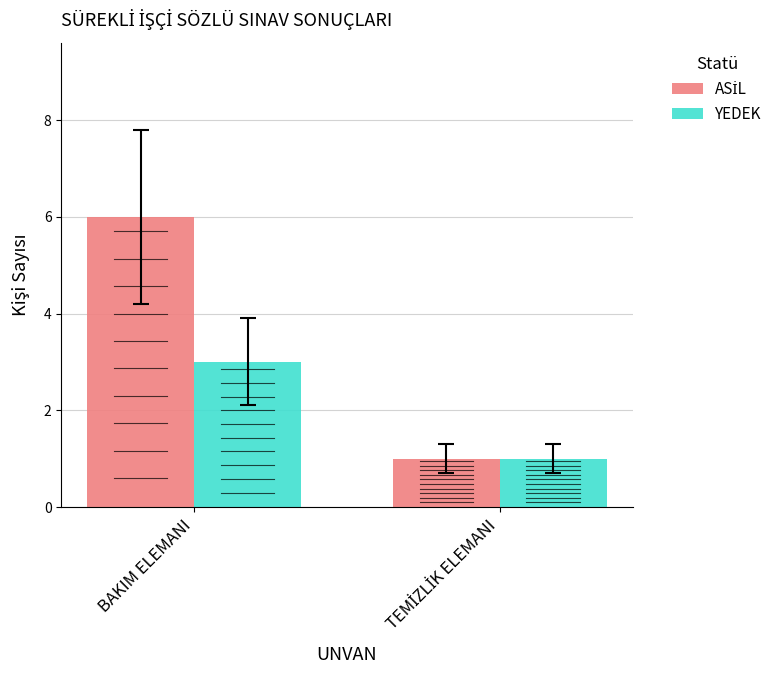

Which has a higher value, TEMİZLİK ELEMANI or BAKIM ELEMANI?

BAKIM ELEMANI